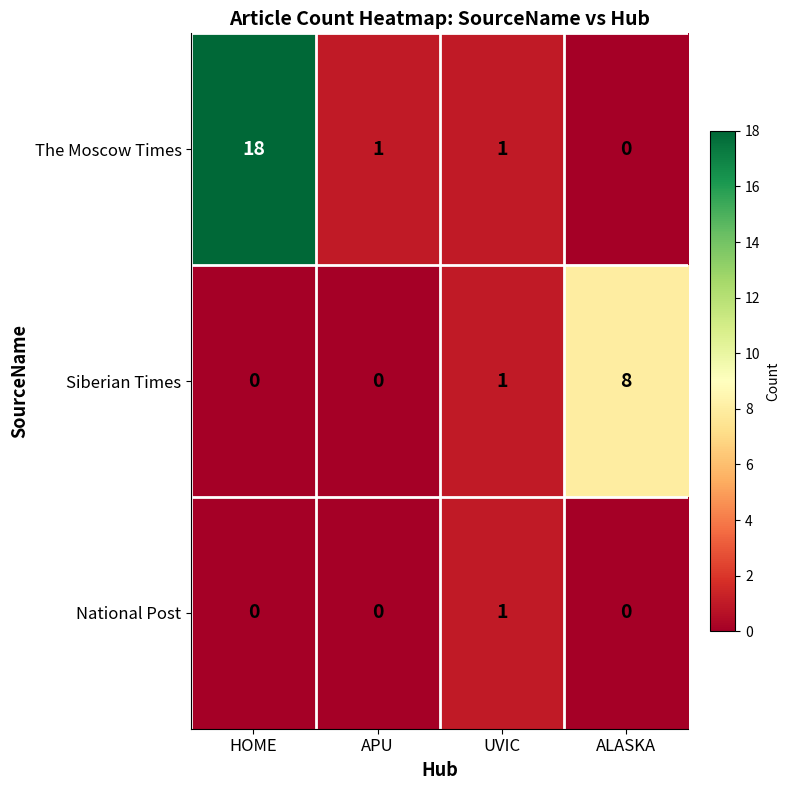

The value of Siberian Times at UVIC is 1. True or false?

True